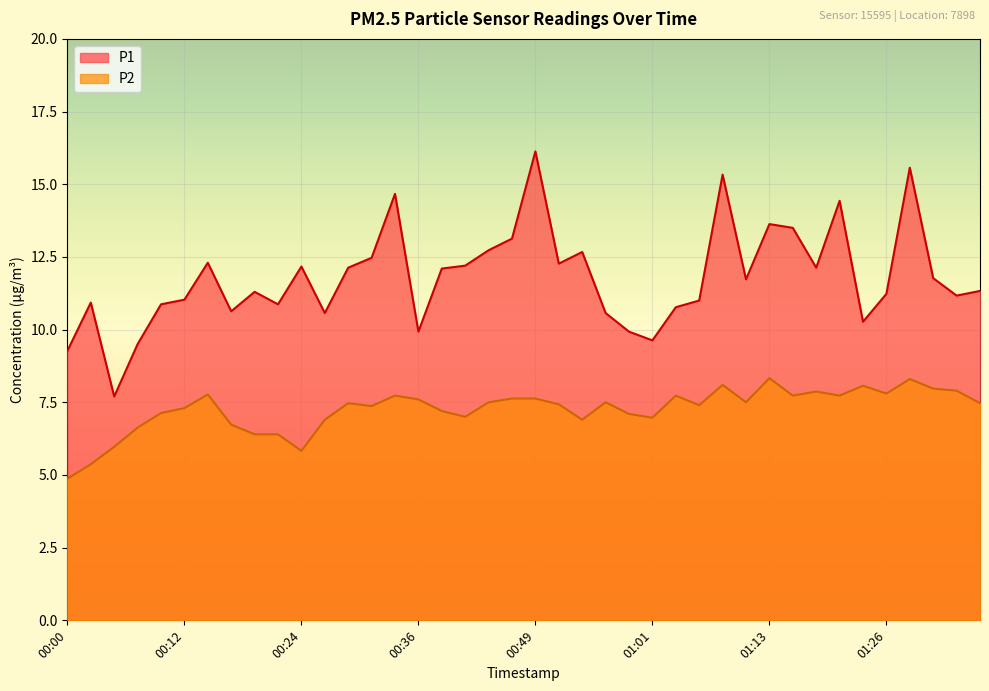

How many interior local valleys does the P1 series have?

11